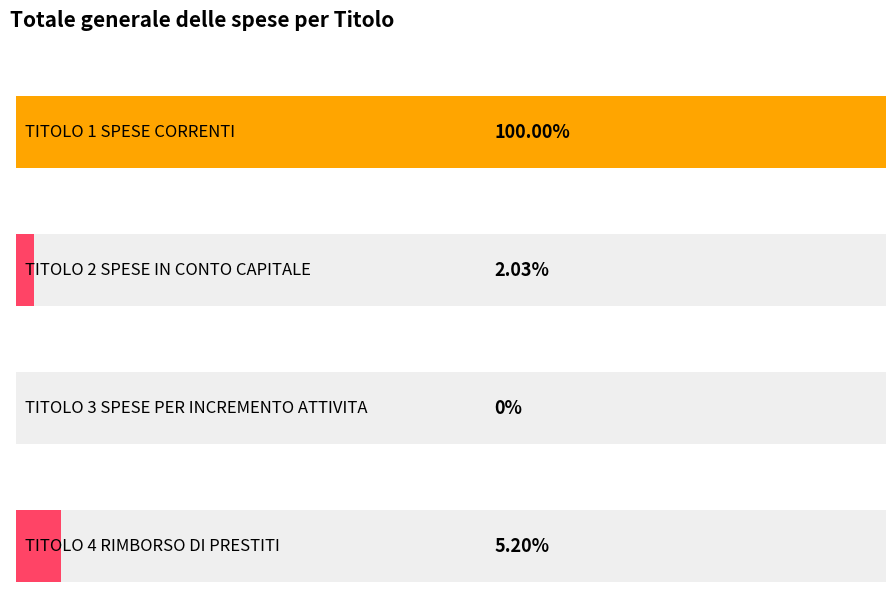

At which category is the sum across all series the highest?

TITOLO 1 SPESE CORRENTI